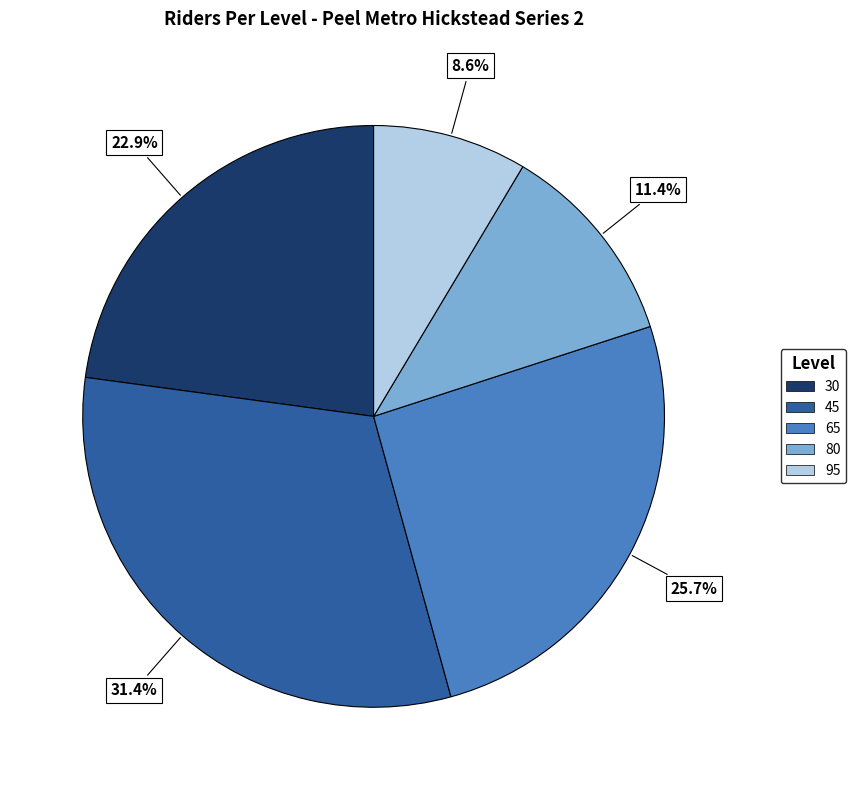

Approximately how many times larger is the value at 45 compared to 30?

1.4